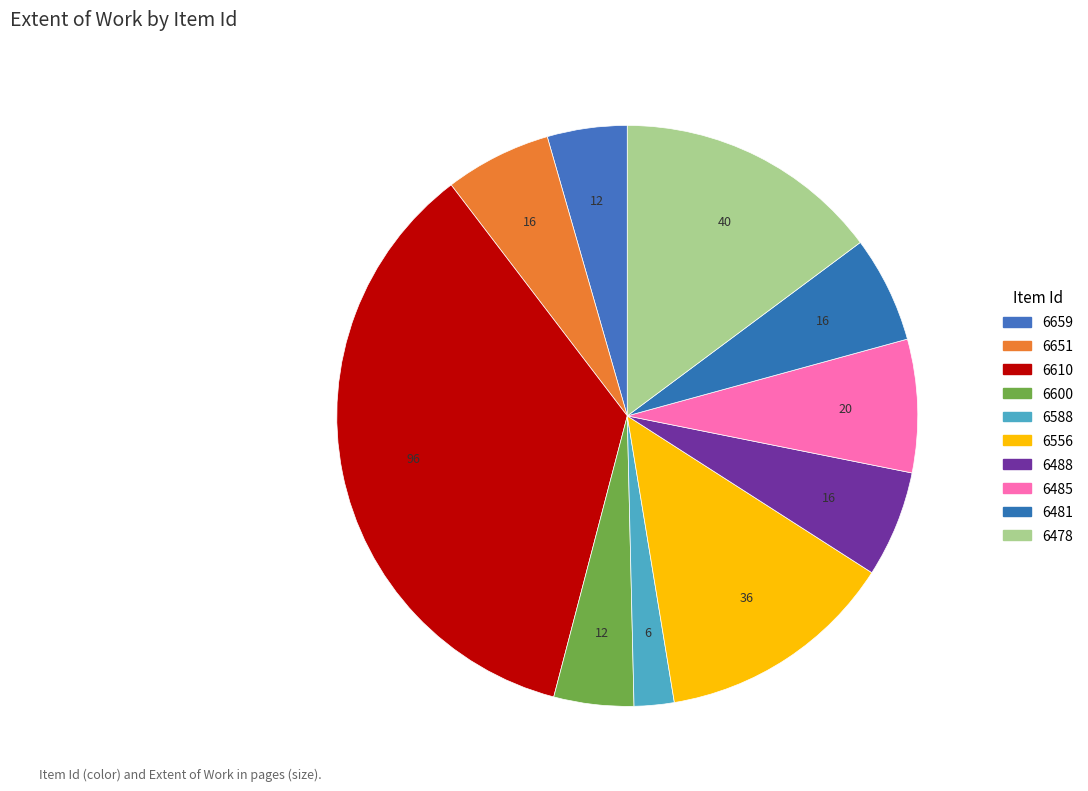

Count the number of slices in the pie.

10